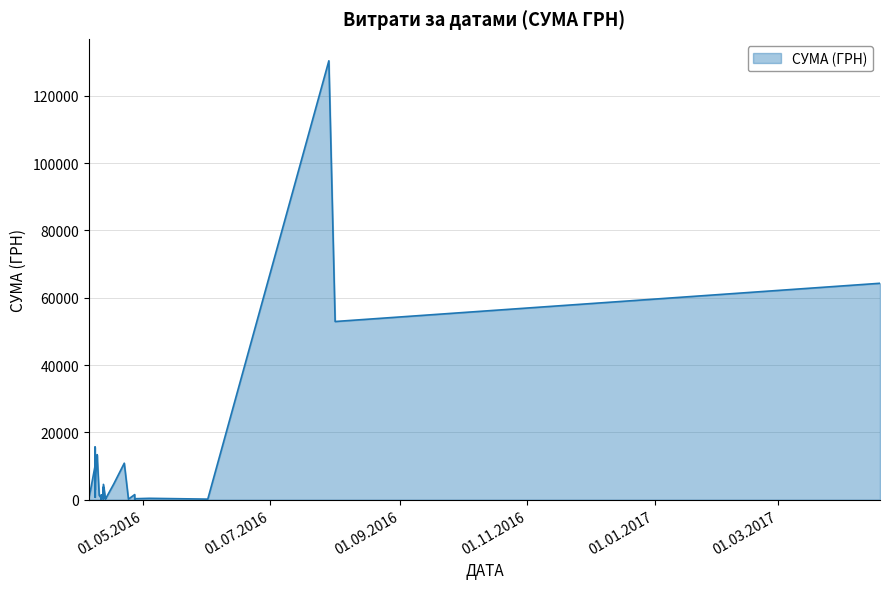

How many data points are less than 3059?

20